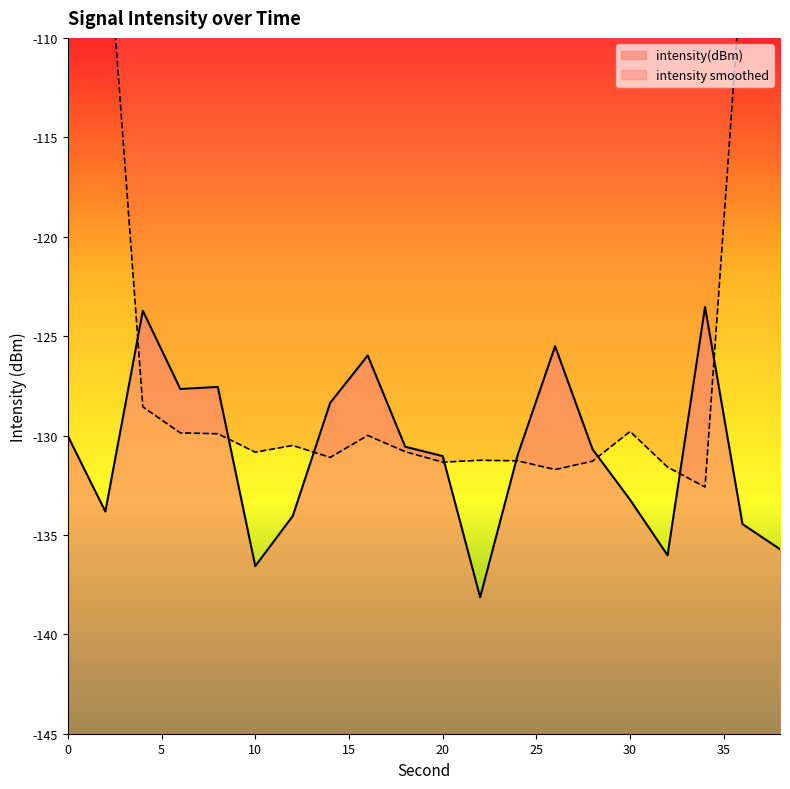

At which category does the data reach its first local valley?

2